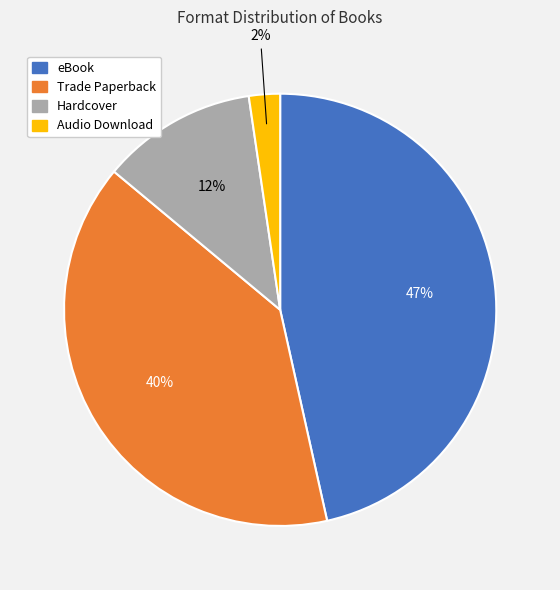

Which category has the smallest portion of the pie?

Audio Download